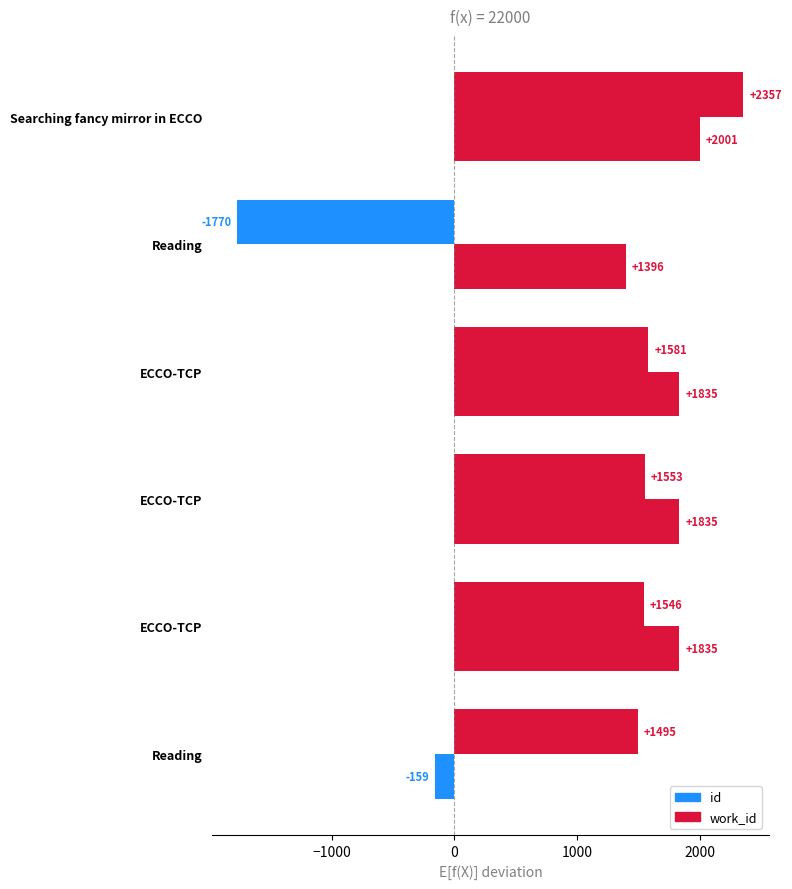

How many data points does each series have?

6